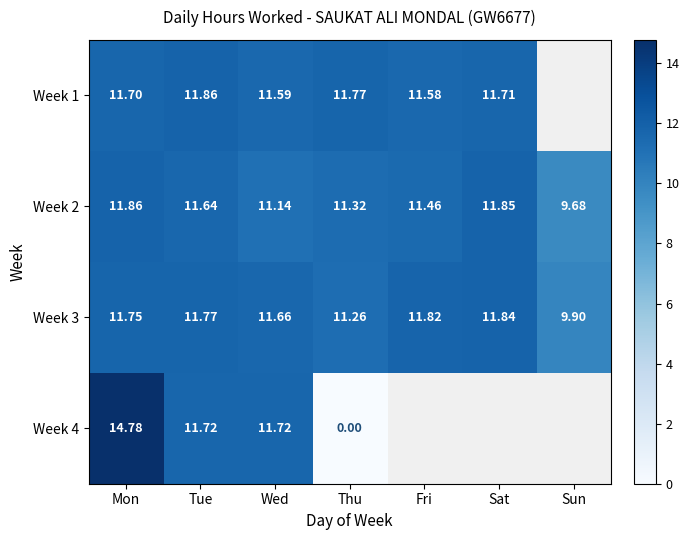

What is the maximum value shown in the chart?

14.8